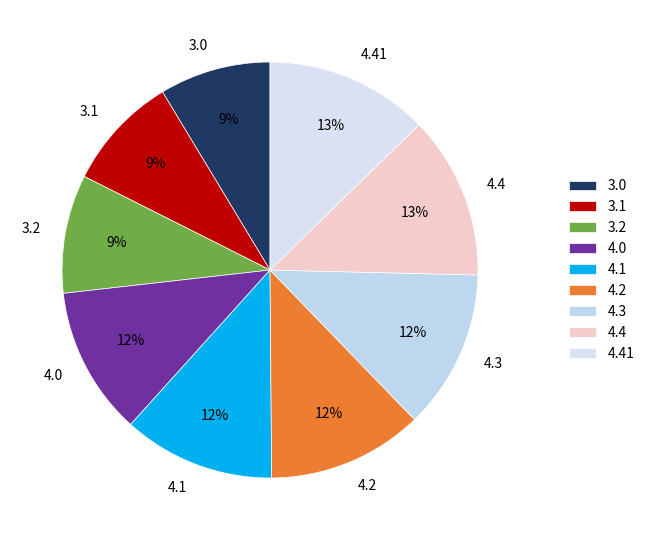

Which has a higher value, 3.0 or 4.4?

4.4